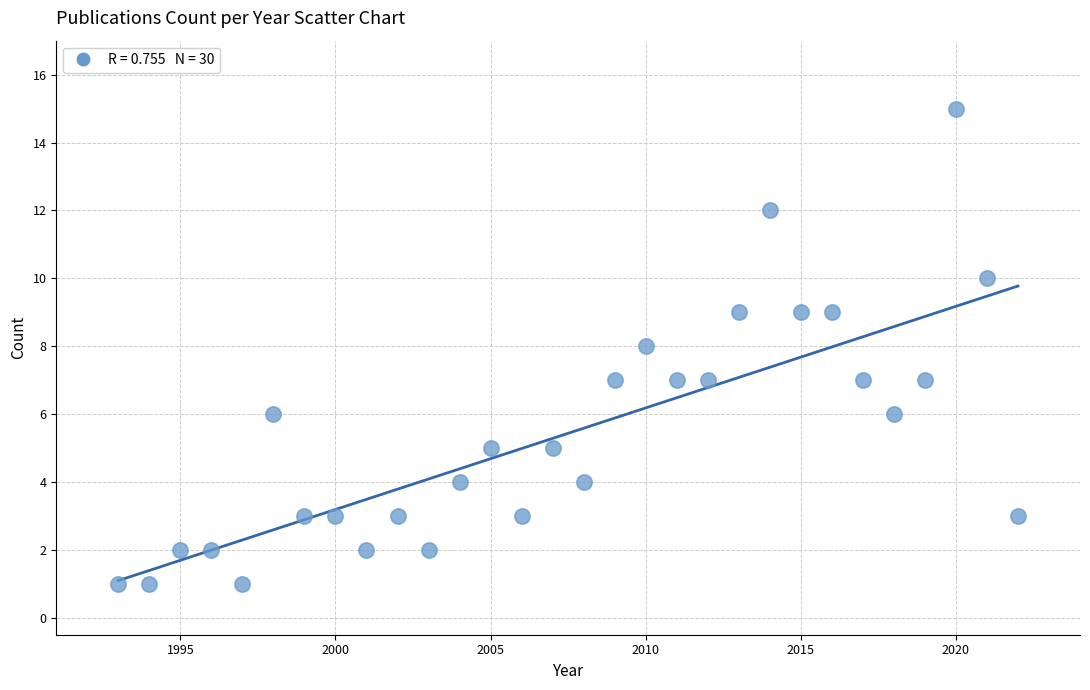

What is the range of X values (max minus min)?

29